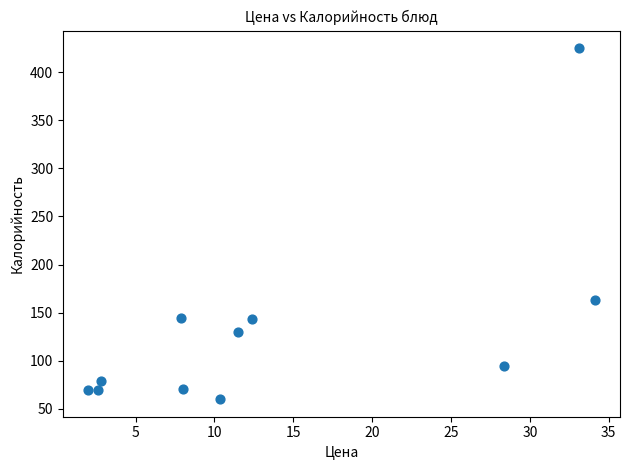

What Y value in the scatter plot is closest to 242?

163.2